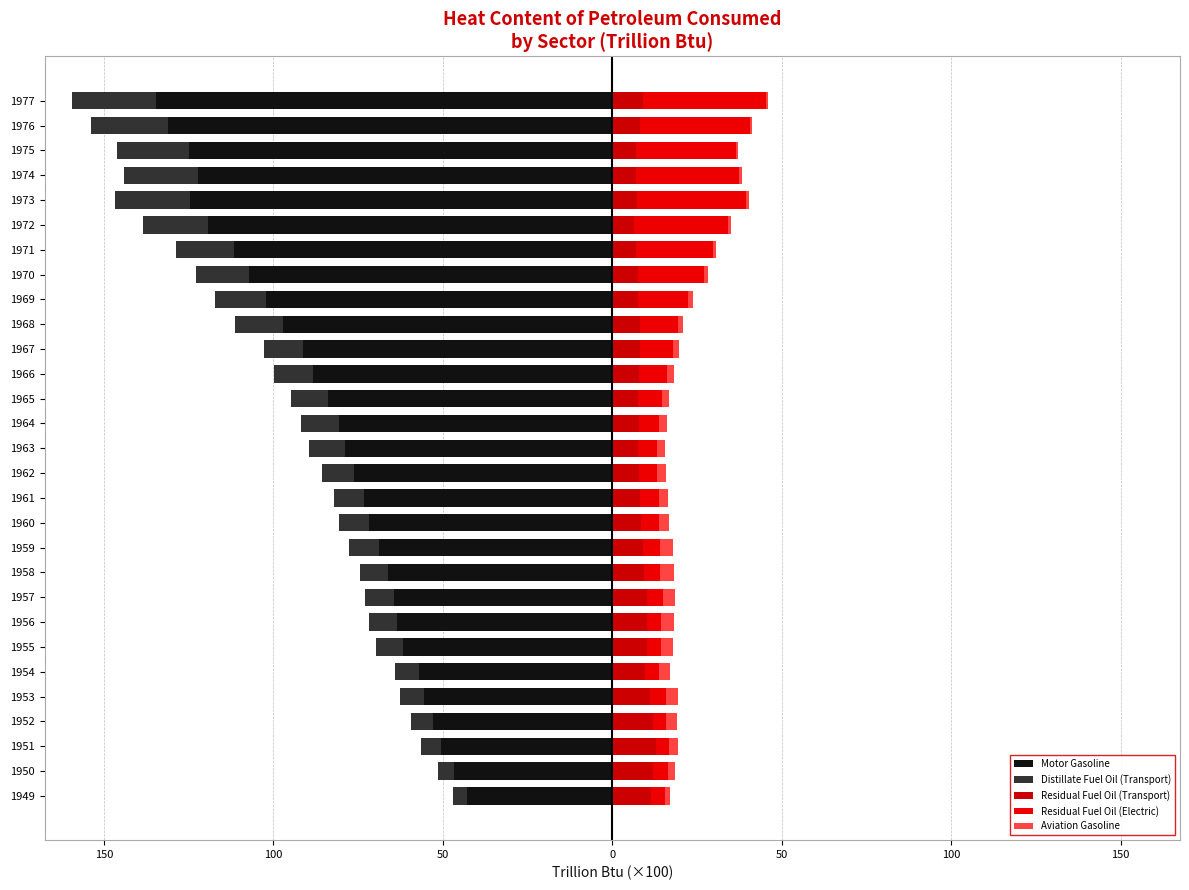

Is it true that Residual Fuel Oil (Transport) equals 7.0 at 1971?

True